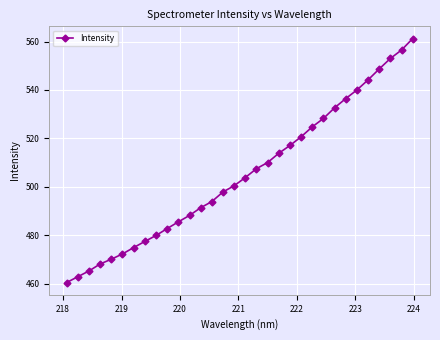

What is the sum of all values?

16169.7